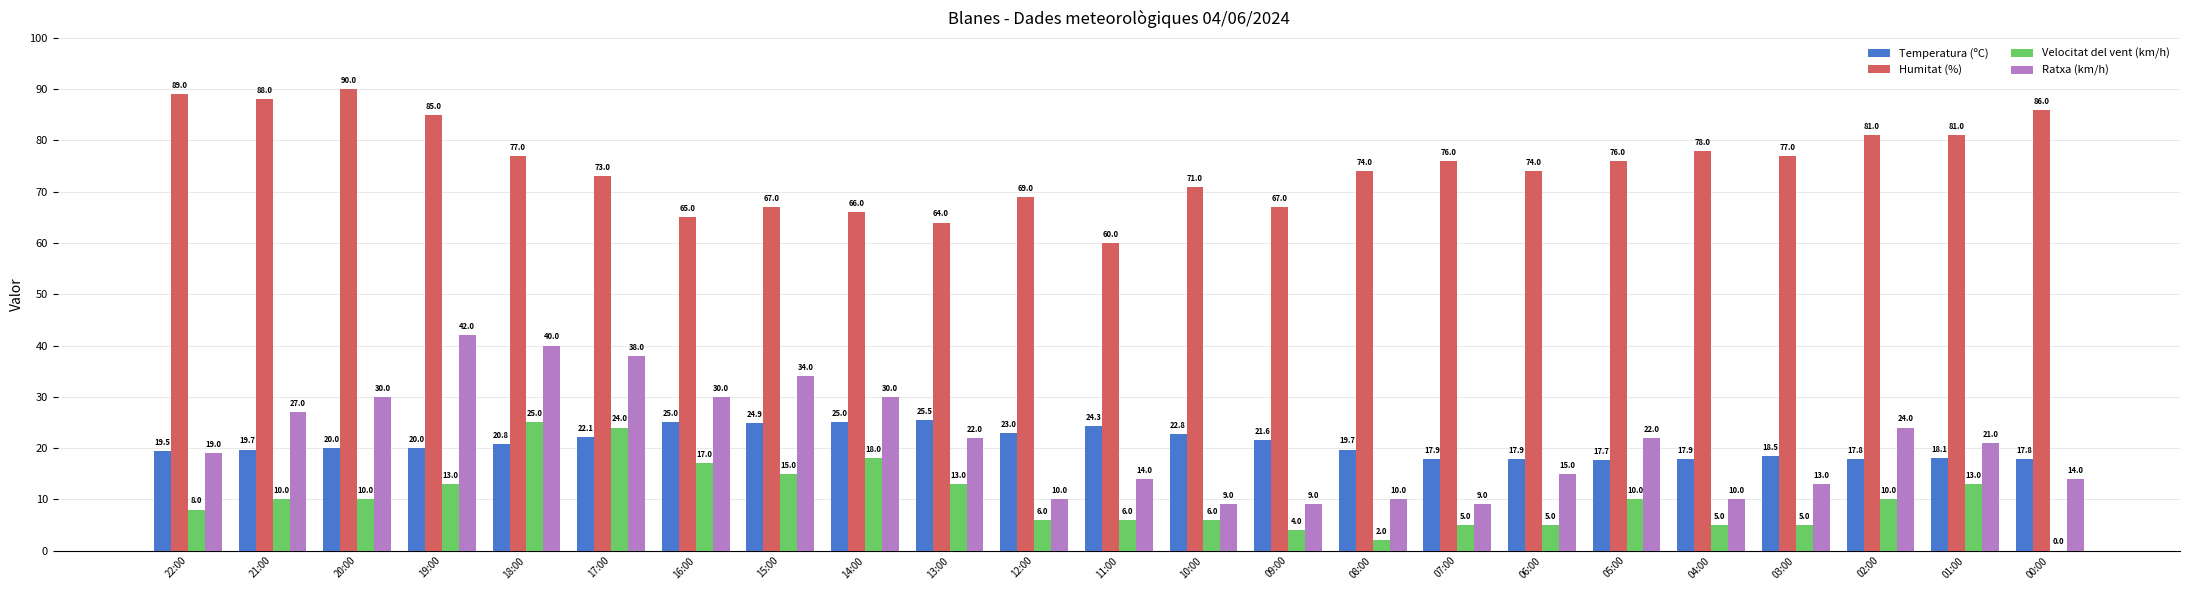

Count the number of data series in this chart.

4